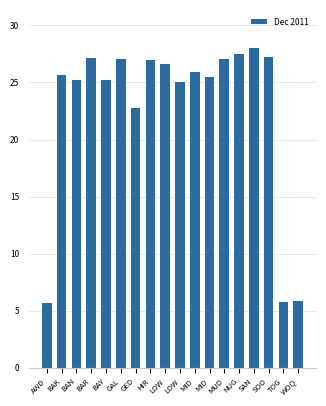

What is the label of the 16th bar from the left?

SOO